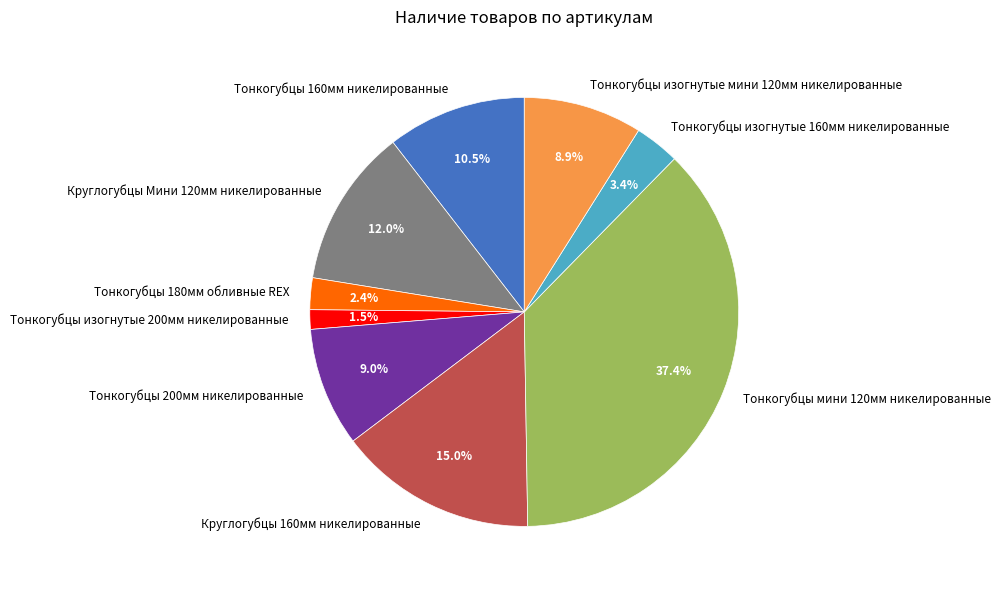

Does Тонкогубцы изогнутые 160мм никелированные account for over 50% of the chart?

No